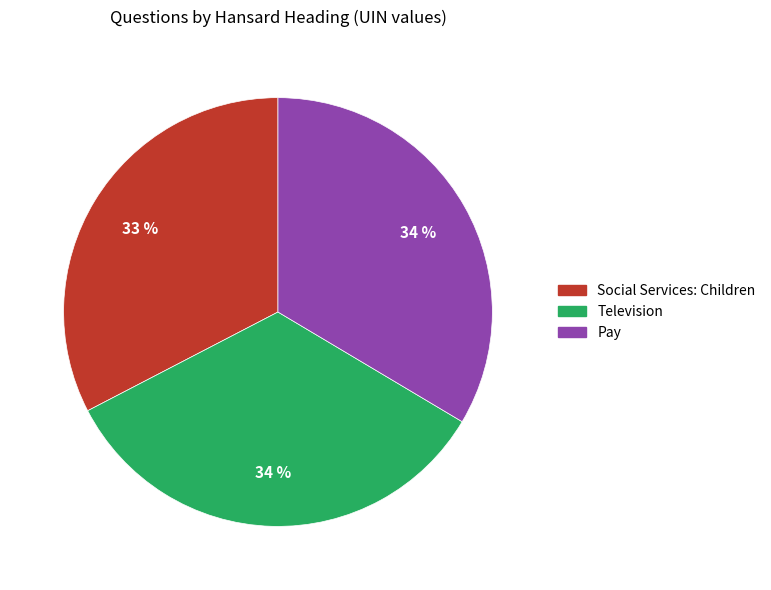

Is Television the majority of the pie?

No